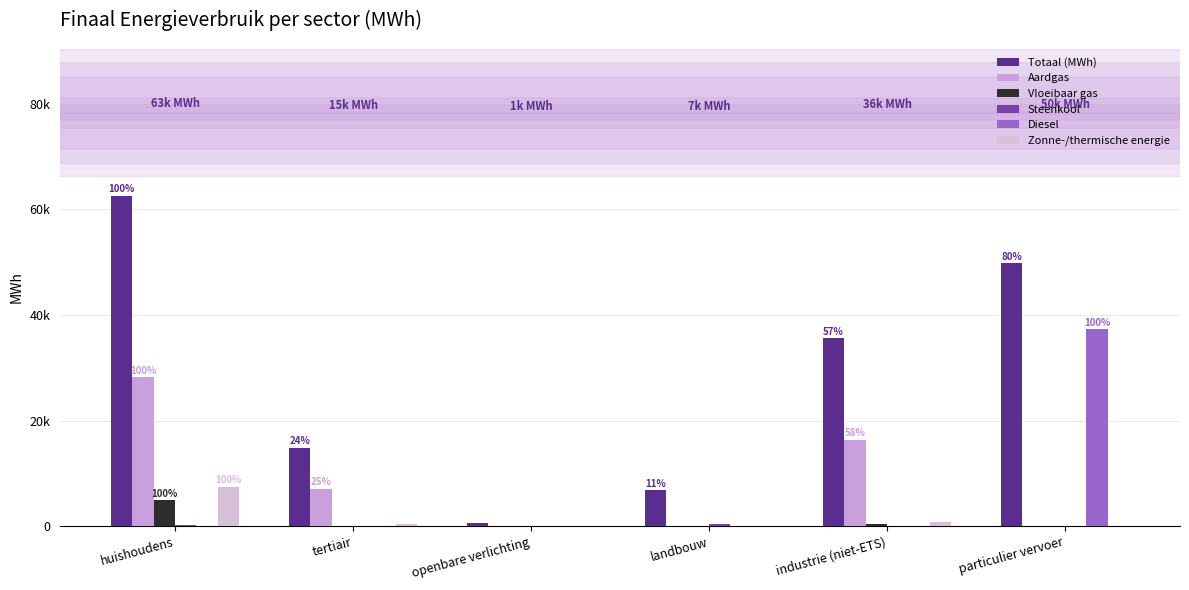

What position from the left is tertiair?

2